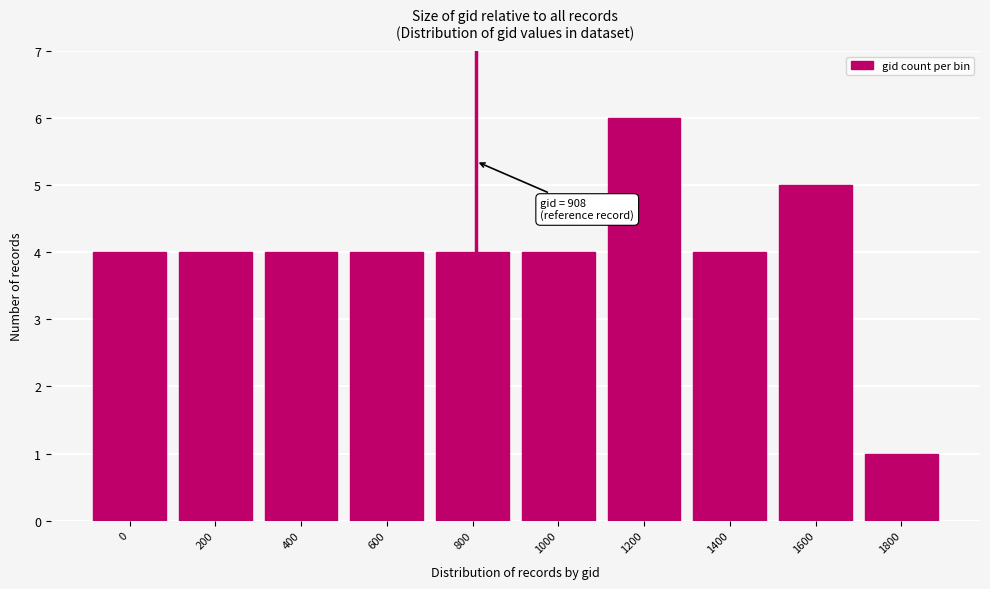

Reading left to right, what are all the values shown in this chart?

0=4	200=4	400=4	600=4	800=4	1000=4	1200=6	1400=4	1600=5	1800=1